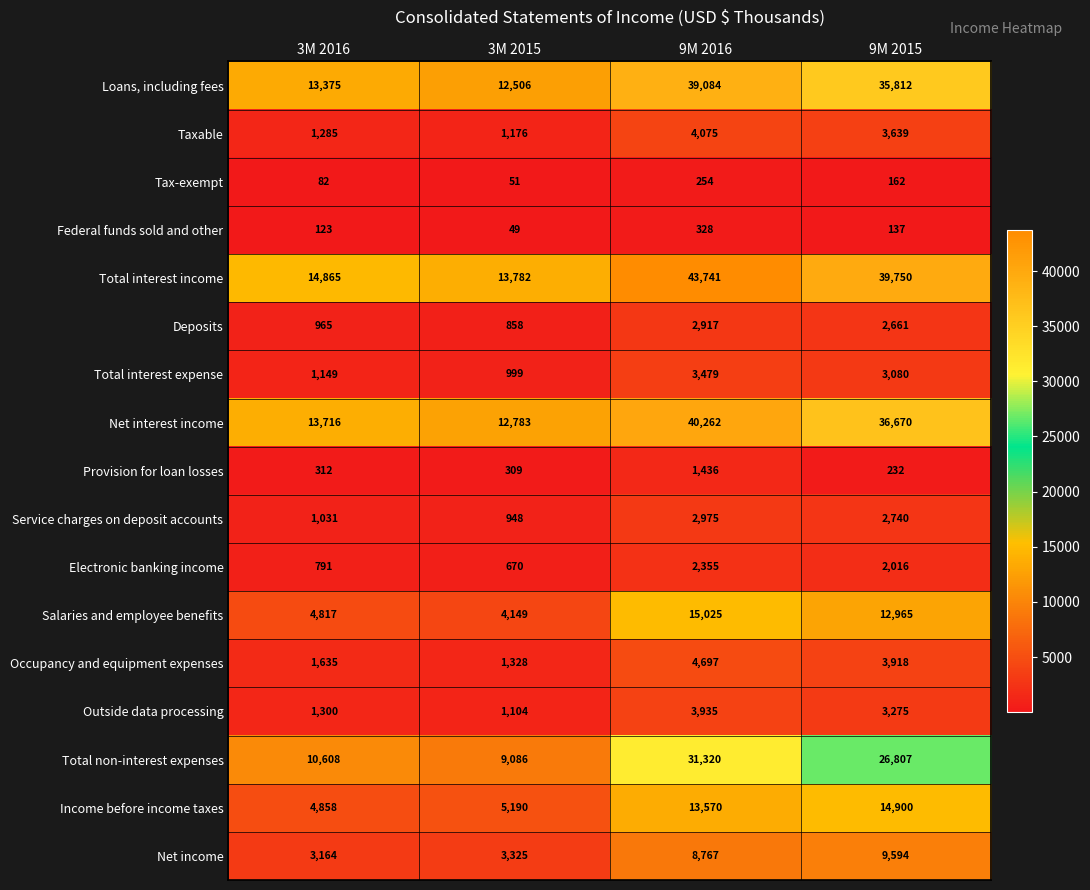

Which series has the largest total across all categories?

Total interest income